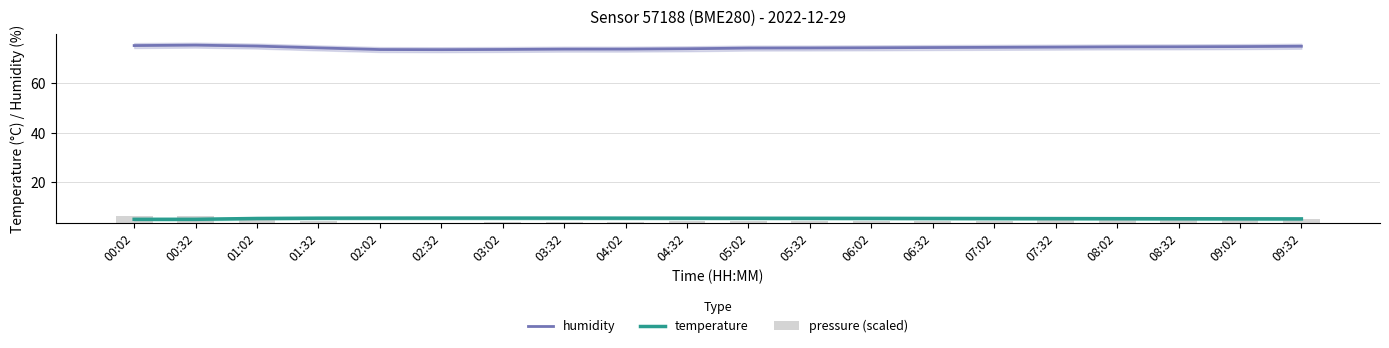

At how many categories does at least one series exceed 26?

20